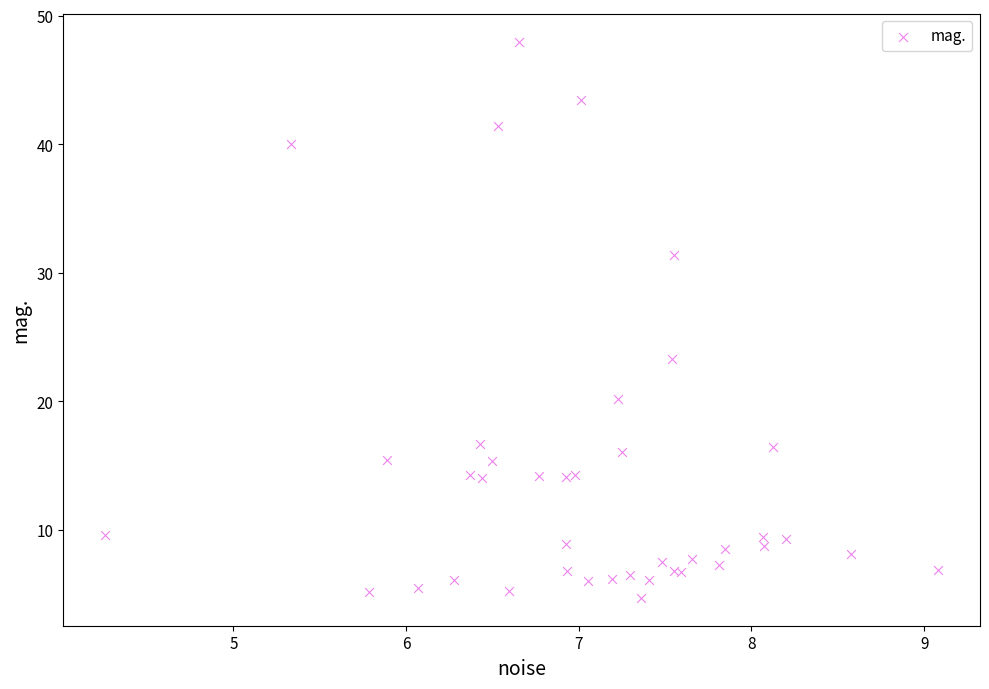

What Y value in the scatter plot is closest to 26?

23.3